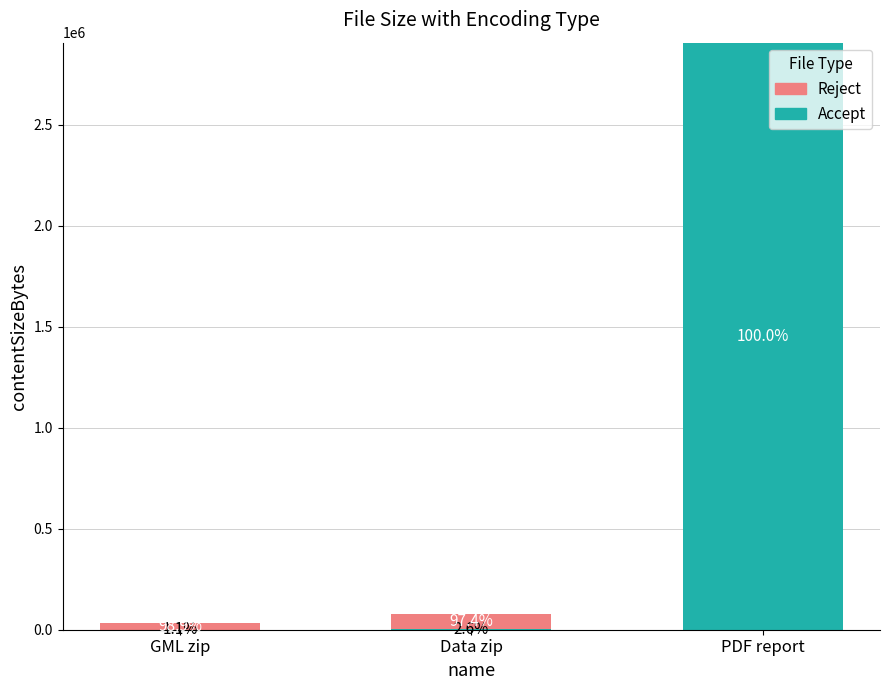

List the labels in order of Accept value, smallest first.

GML zip, Data zip, PDF report